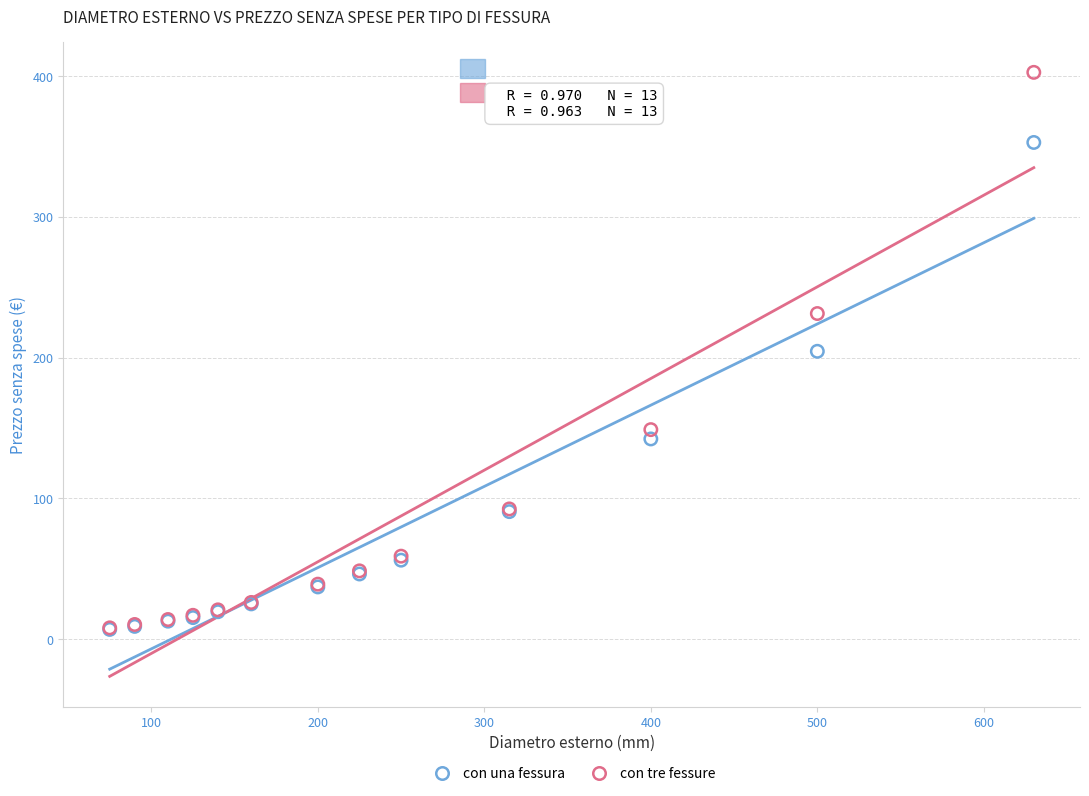

Which series reaches the maximum Y coordinate?

con tre fessure